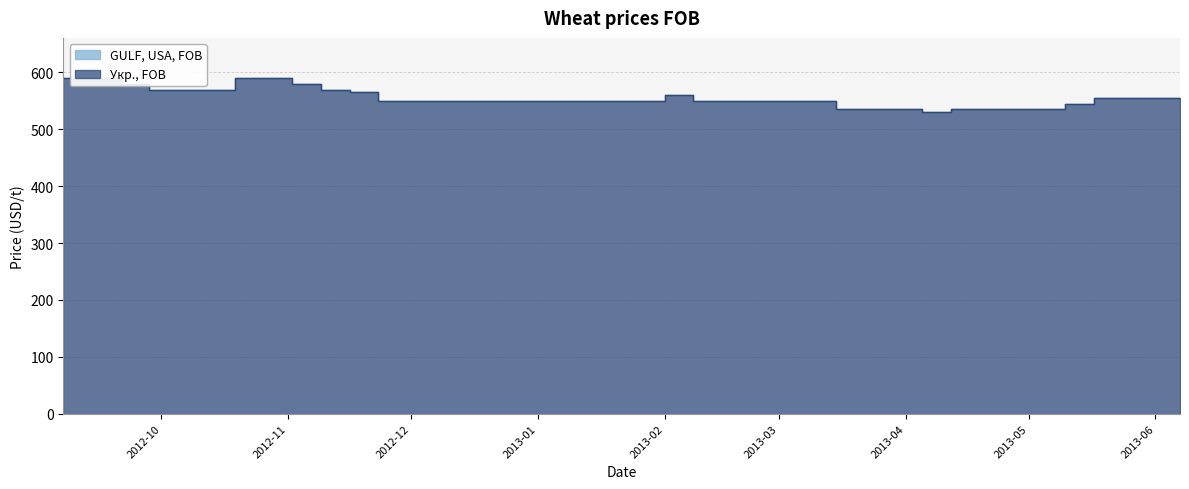

True or false: the data shows 545 at 2013-05-17.

True